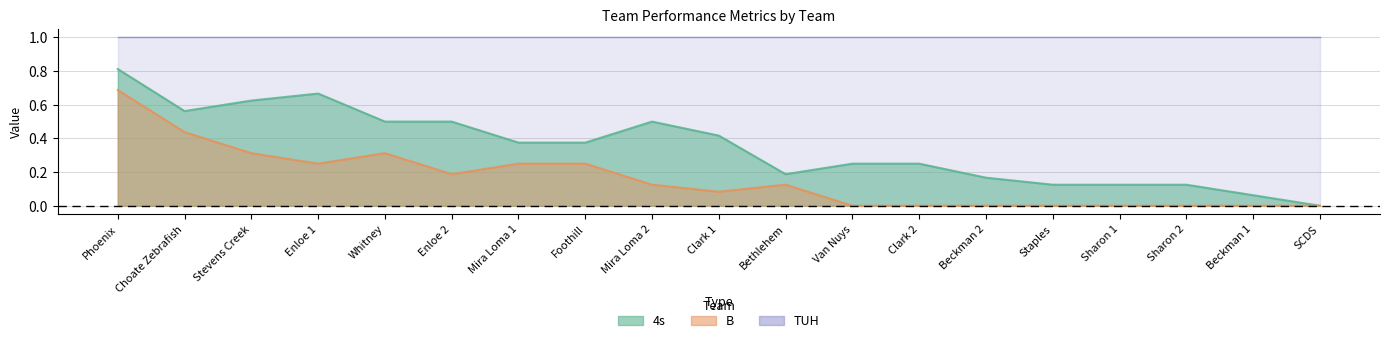

True or false: 4s and B cross at least once.

False